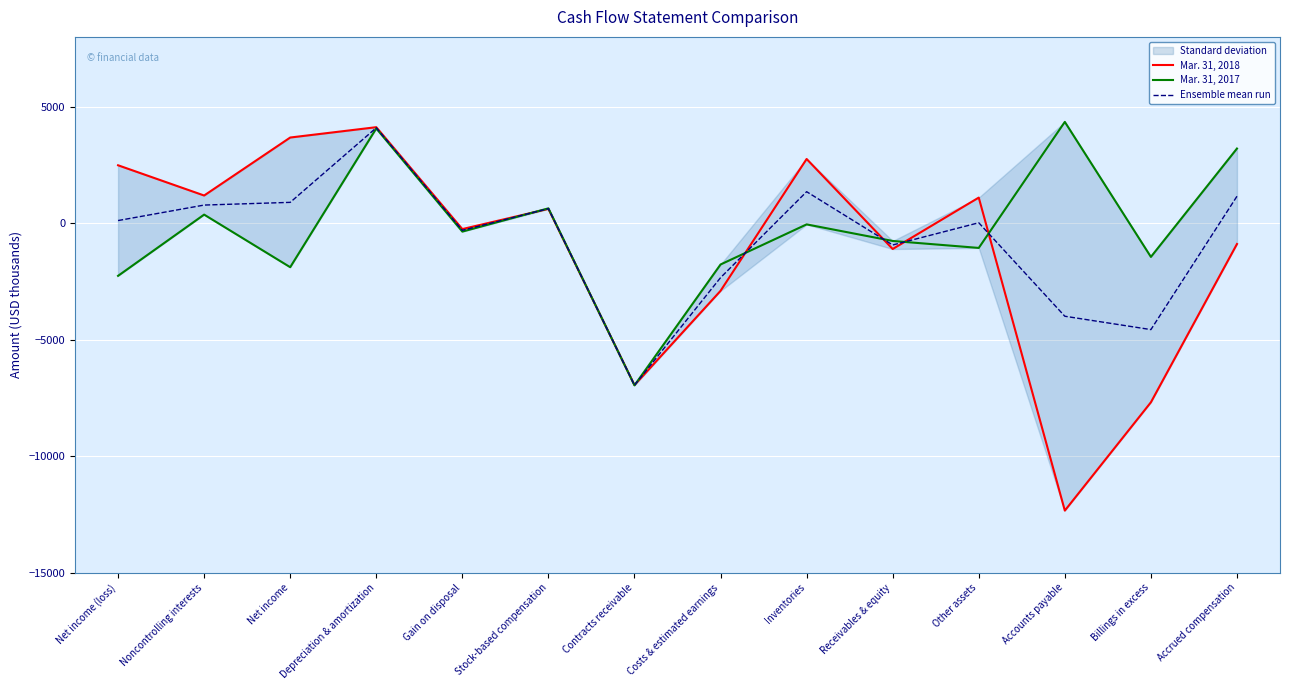

What is the difference between the highest and lowest values at Other assets?

2161.0